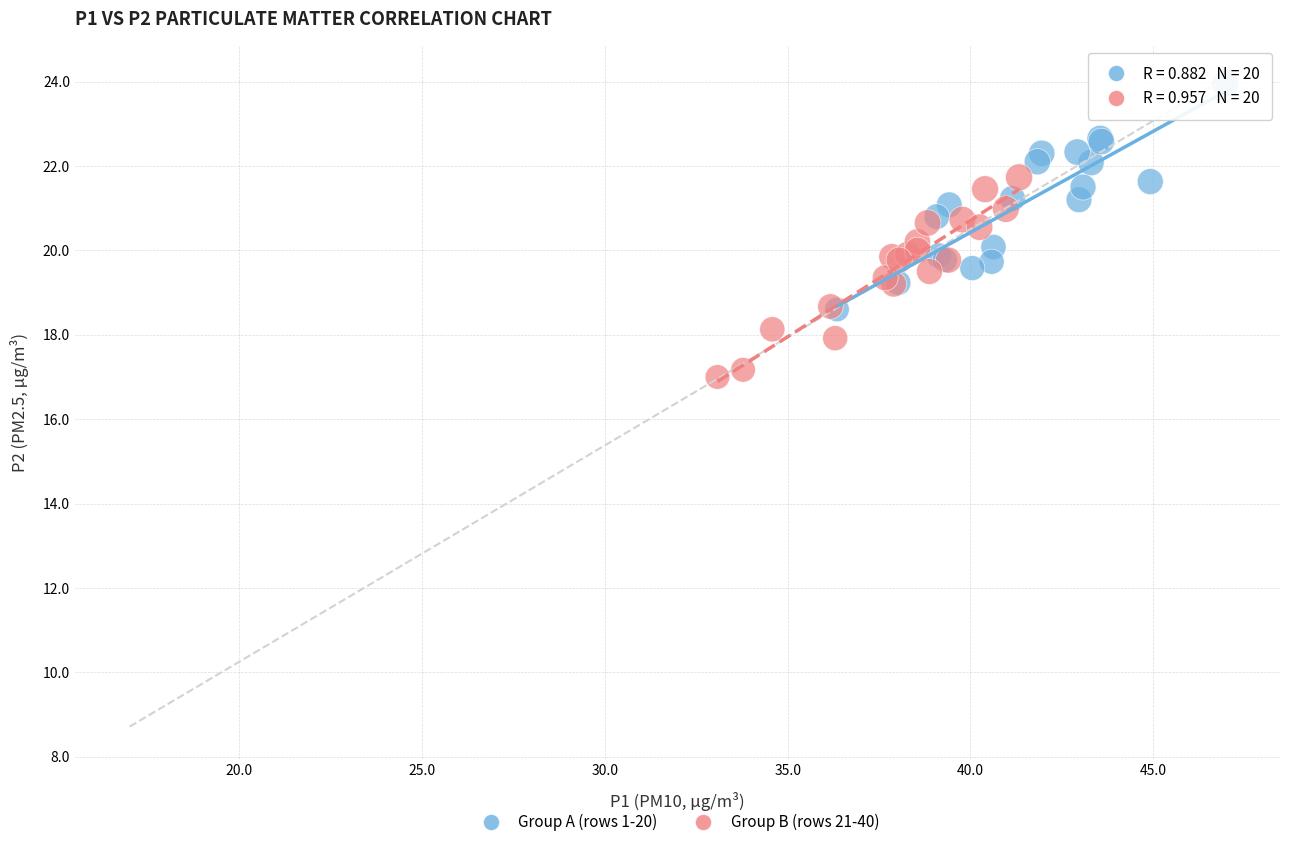

Which series contains the lowest Y value?

Group B (rows 21-40)